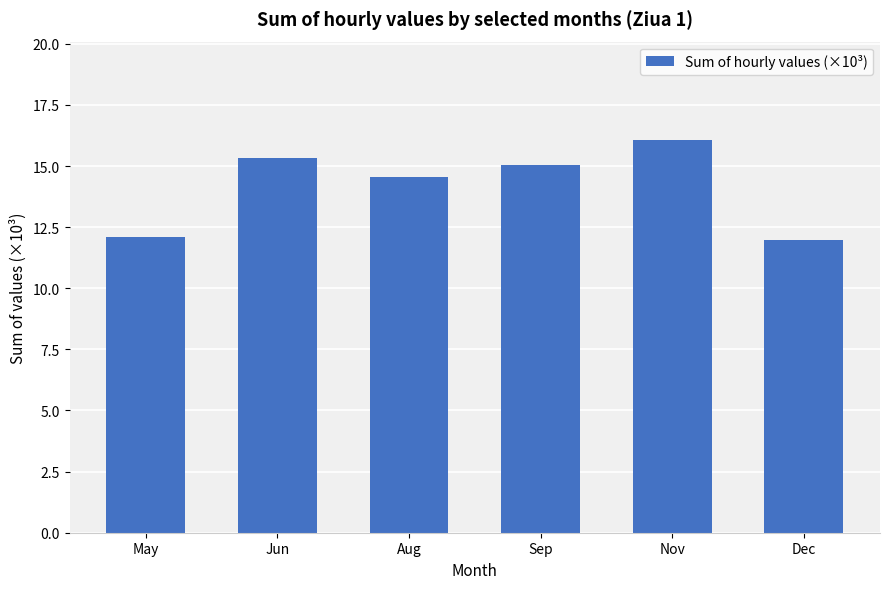

At which label does the data first exceed 15?

Jun